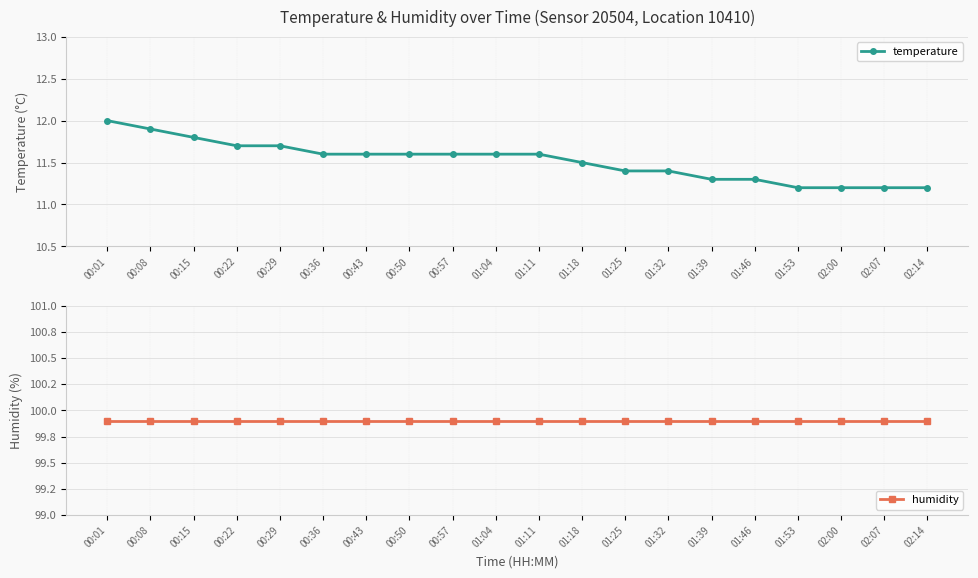

Is the value of temperature at 00:36 greater than the value of humidity at 00:01?

No